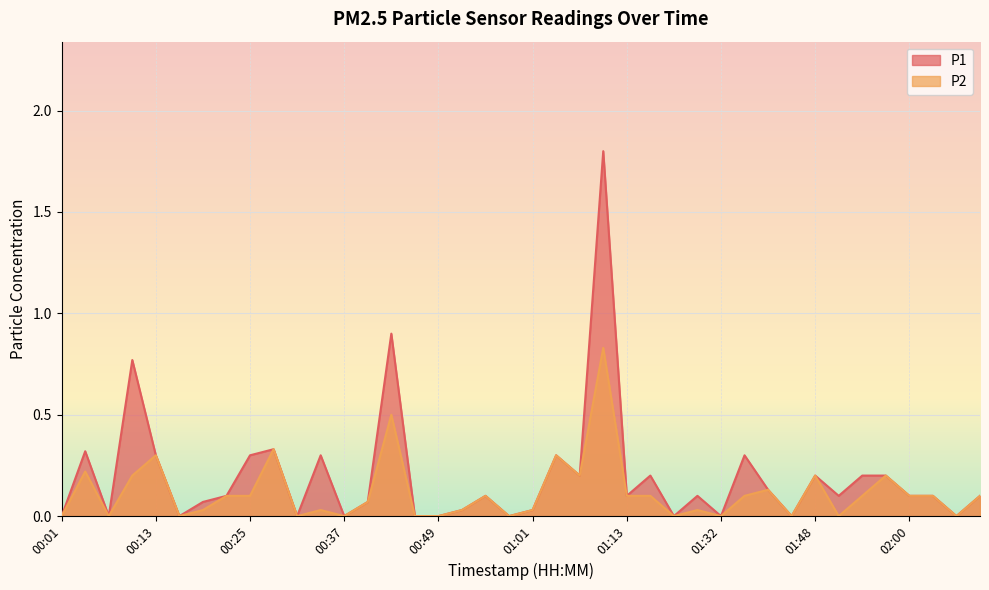

What is the highest value of the P1 series?

1.8